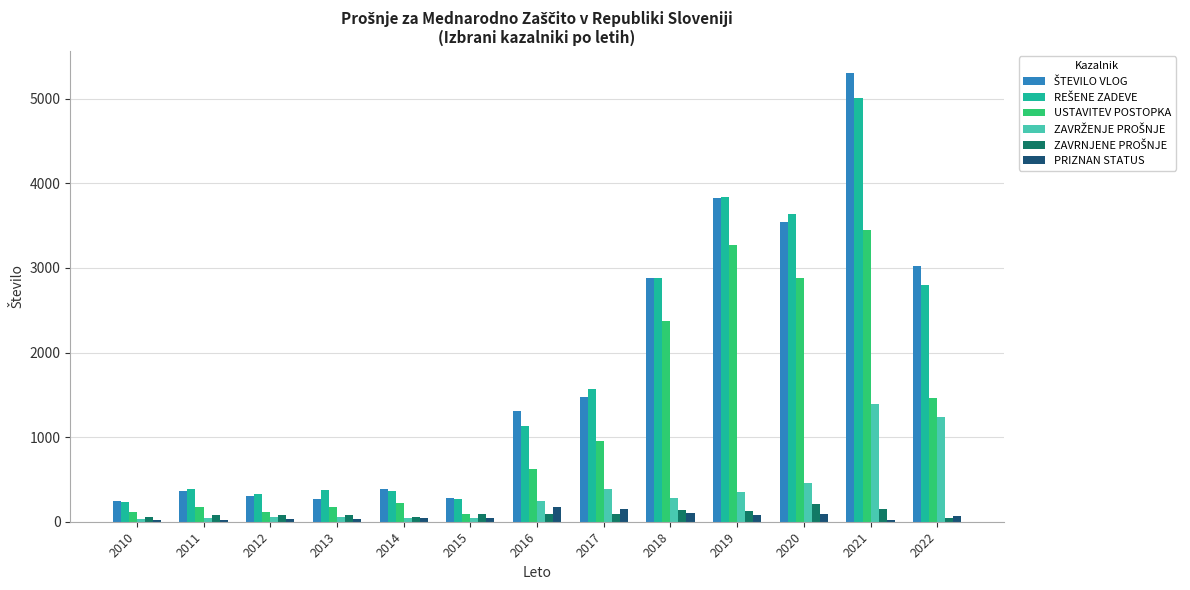

What is the difference between the maximum and minimum values in the PRIZNAN STATUS series?

153